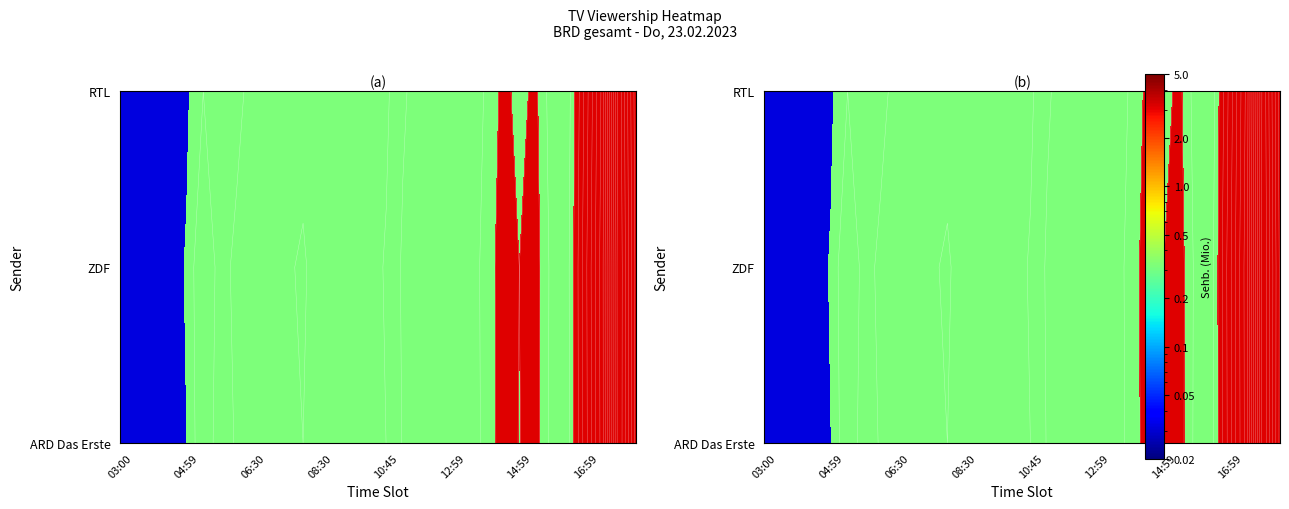

Which series changed the most between 16 and 23?

RTL